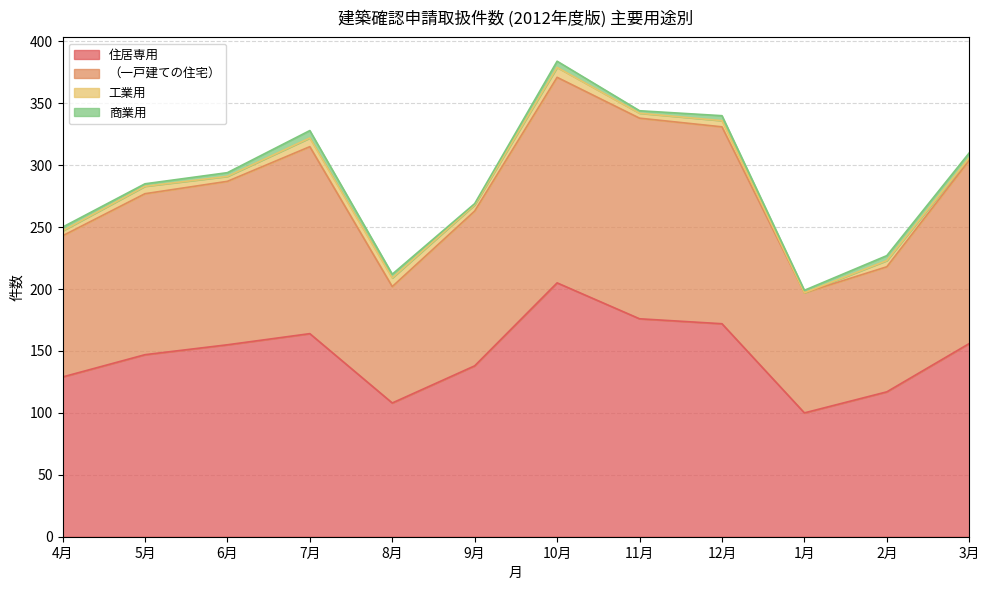

The value of 住居専用 at 10月 is 96. True or false?

False